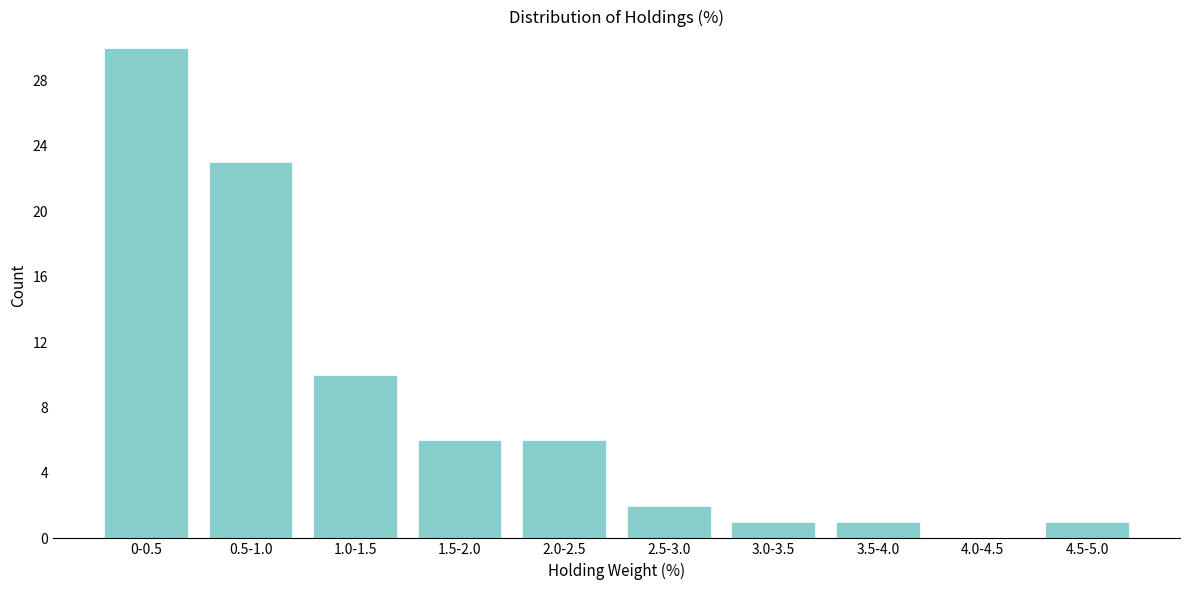

Reading left to right, what are all the values shown in this chart?

0-0.5=30	0.5-1.0=23	1.0-1.5=10	1.5-2.0=6	2.0-2.5=6	2.5-3.0=2	3.0-3.5=1	3.5-4.0=1	4.0-4.5=0	4.5-5.0=1